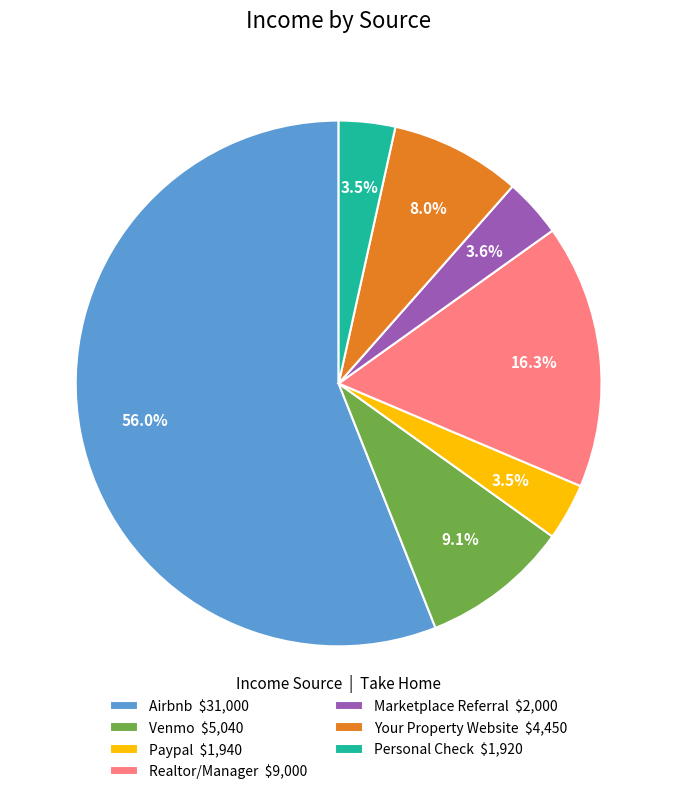

Count the number of slices in the pie.

7